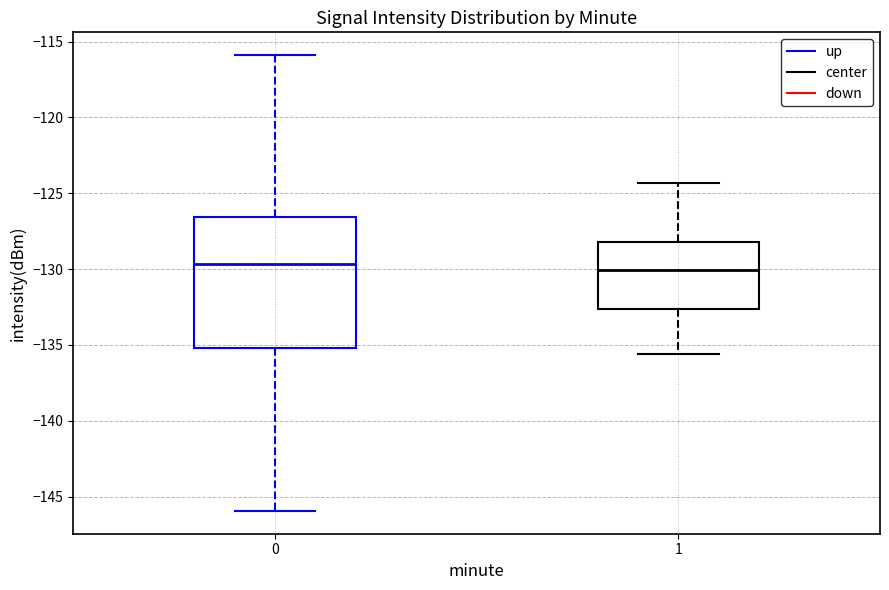

Comparing the boxes themselves (not the whiskers), which one is the tallest?

0